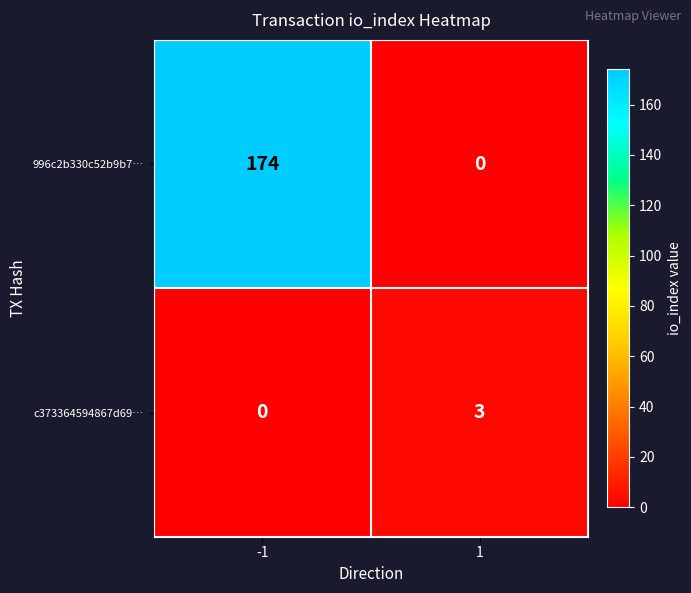

What is the sum of the c373364594867d69… values at -1 and 1?

3